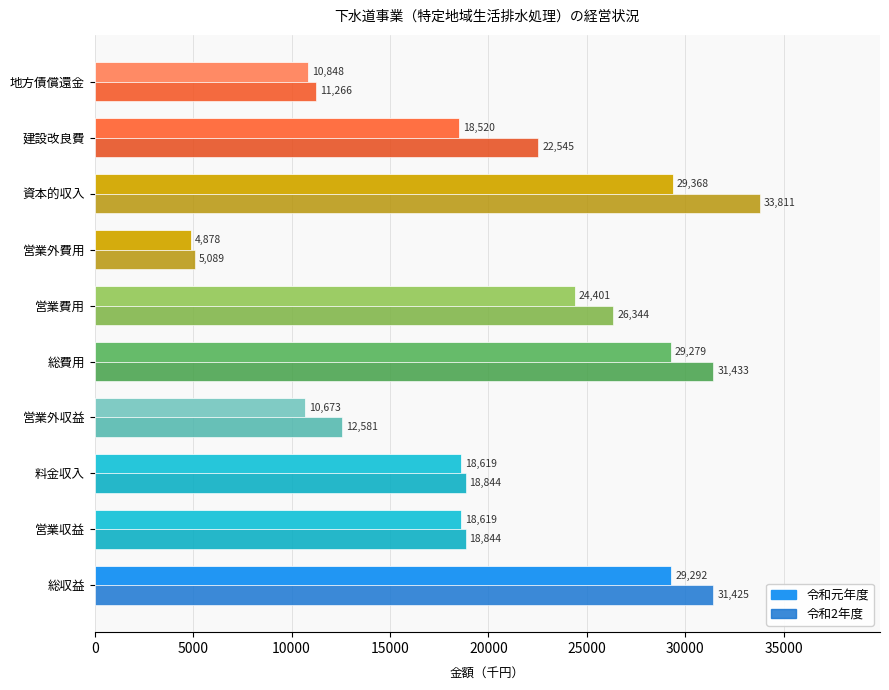

At which label does 令和2年度 reach its minimum?

営業外費用